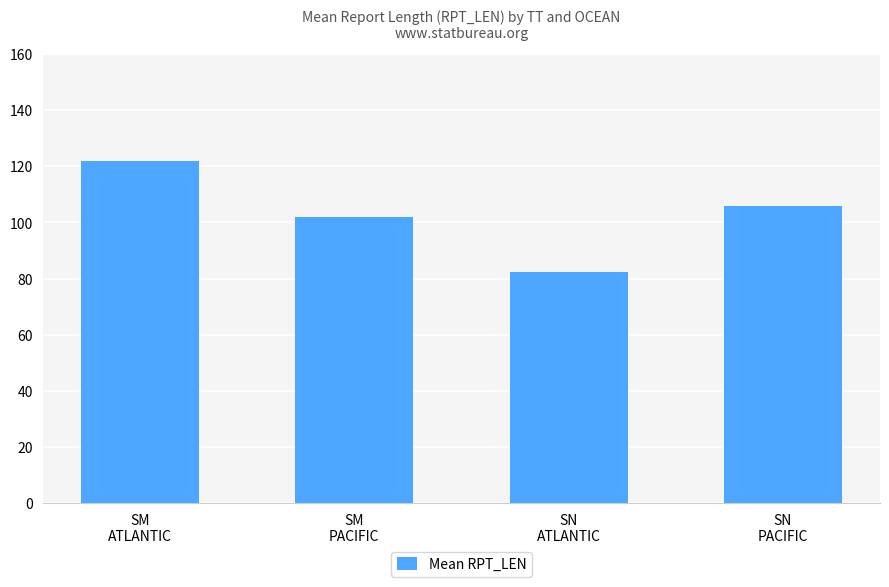

Are the bars horizontal?

No